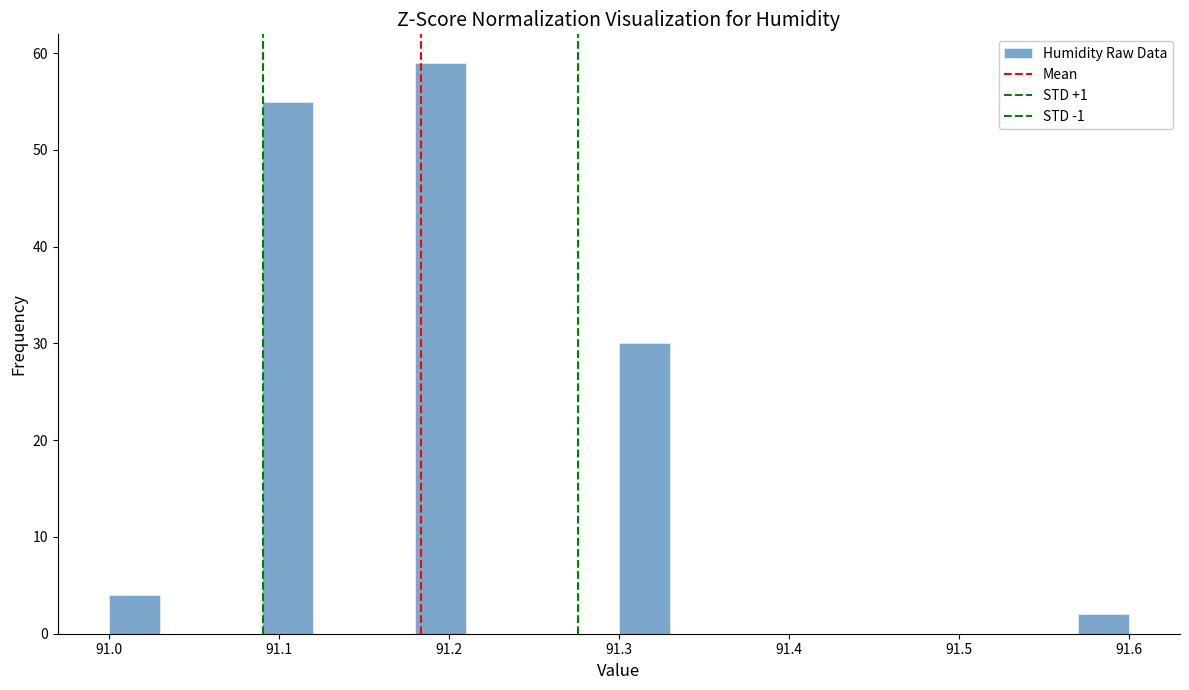

Read against the x-axis, roughly where is the centre of the tallest bar?

91.20